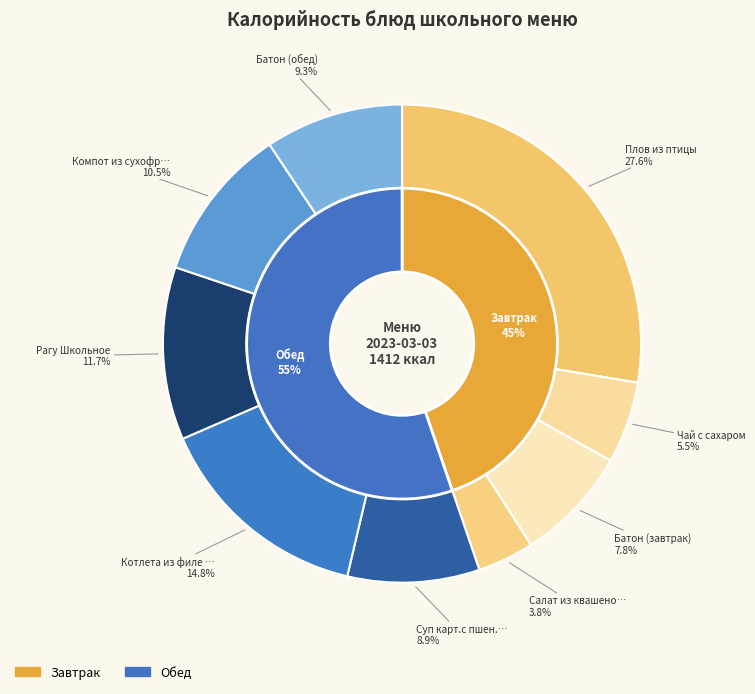

Which slice is the smallest?

Салат из квашеной капусты